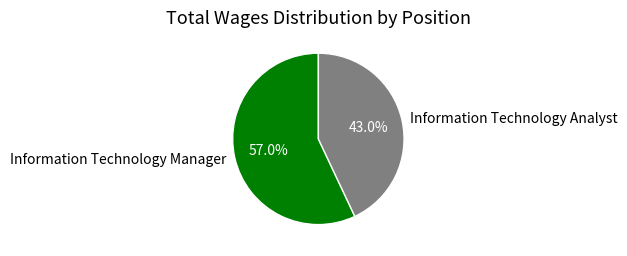

Does any single category account for the majority?

Yes